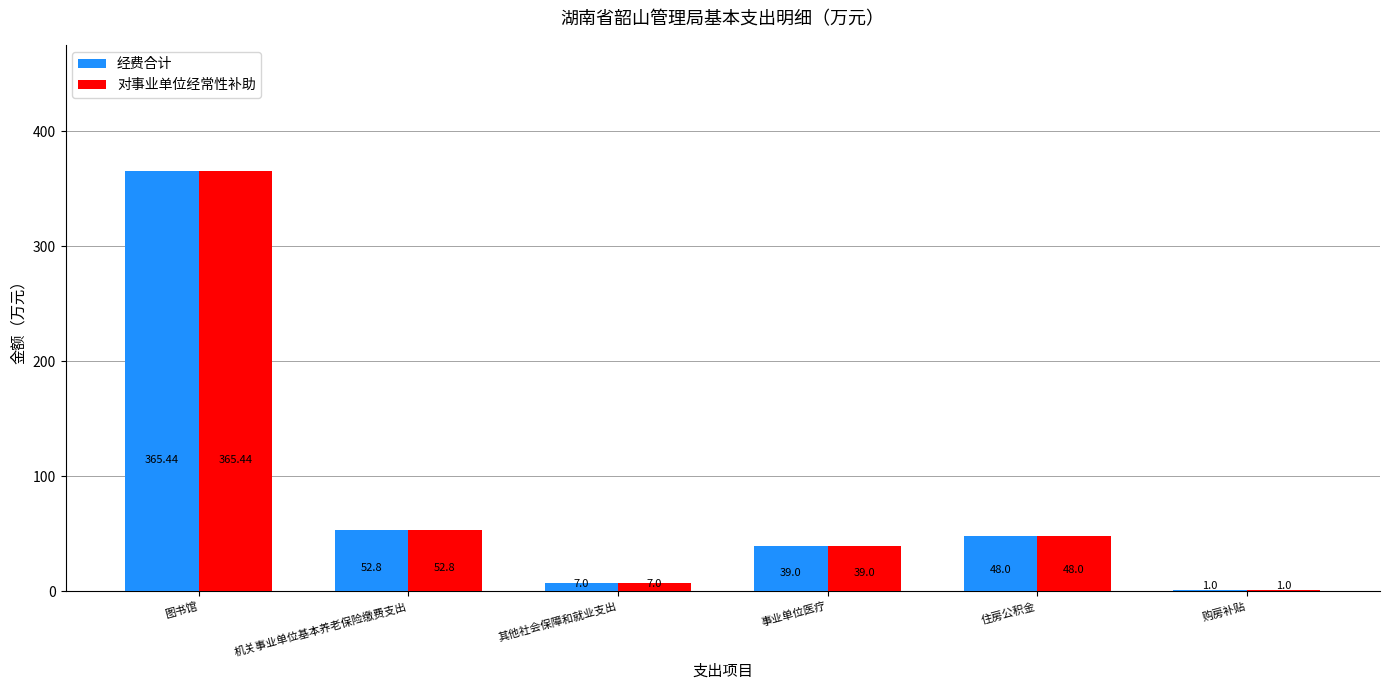

Is the value of 经费合计 at 住房公积金 greater than the value of 对事业单位经常性补助 at 图书馆?

No